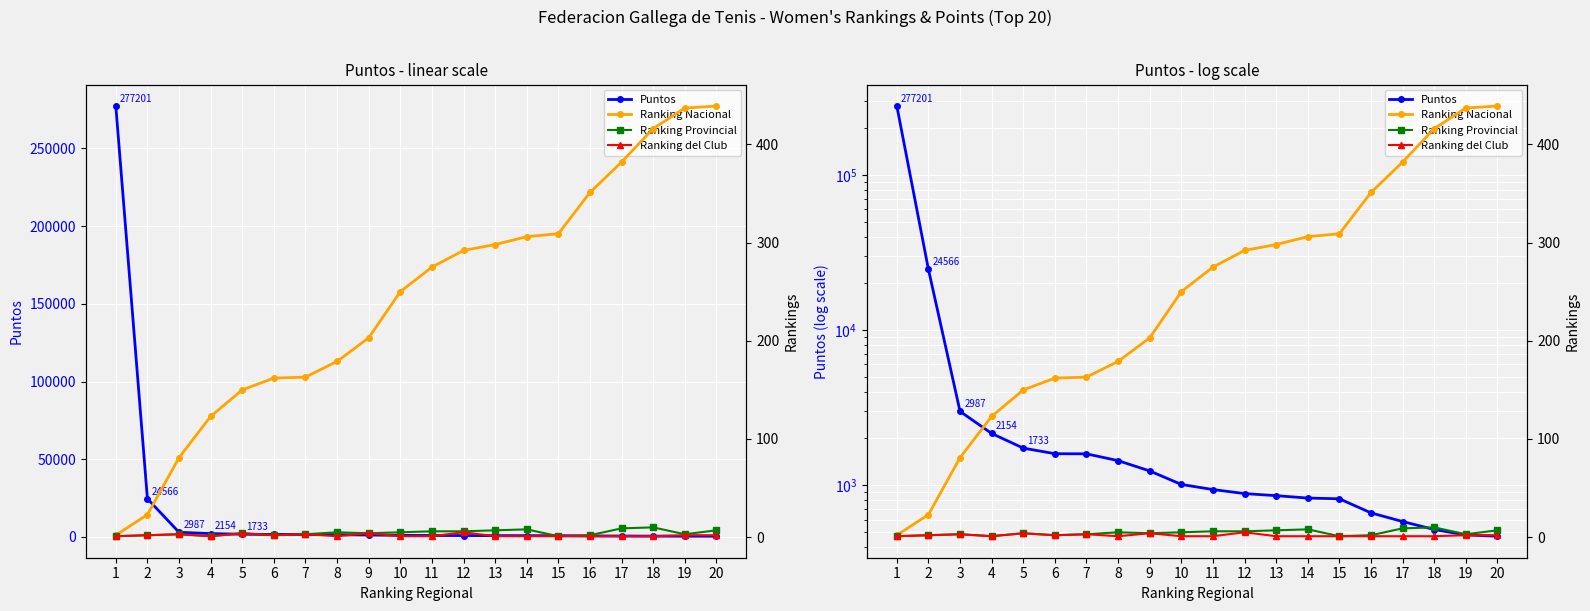

Reading left to right, transcribe all the data shown in this chart.

Puntos: 1=277201	2=24566	3=2987	4=2154	5=1733	6=1595	7=1592	8=1439	9=1235	10=1011	11=937	12=883	13=856	14=826	15=817	16=663	17=583	18=518	19=478	20=469
Ranking Nacional: 1=2	2=23	3=81	4=123	5=150	6=162	7=163	8=179	9=203	10=250	11=275	12=292	13=298	14=306	15=309	16=351	17=382	18=416	19=437	20=439
Ranking Provincial: 1=1	2=2	3=3	4=1	5=4	6=2	7=3	8=5	9=4	10=5	11=6	12=6	13=7	14=8	15=1	16=2	17=9	18=10	19=3	20=7
Ranking del Club: 1=1	2=2	3=3	4=1	5=4	6=2	7=3	8=1	9=4	10=1	11=1	12=5	13=1	14=1	15=1	16=1	17=1	18=1	19=2	20=2